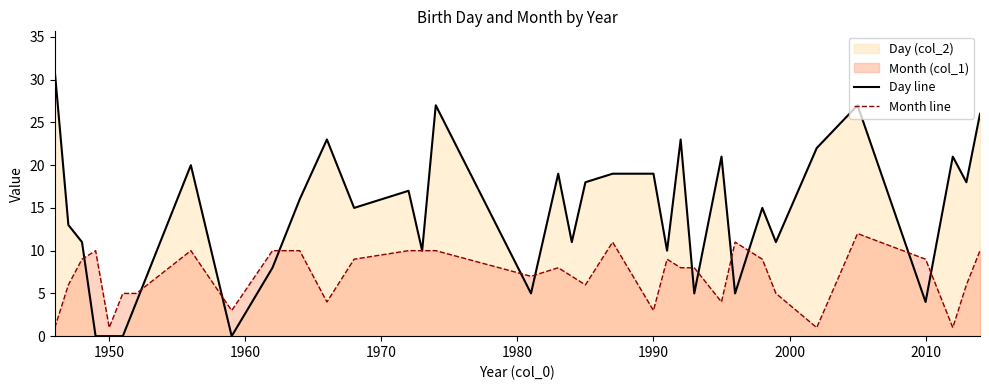

What is the highest value of the Month line series?

12